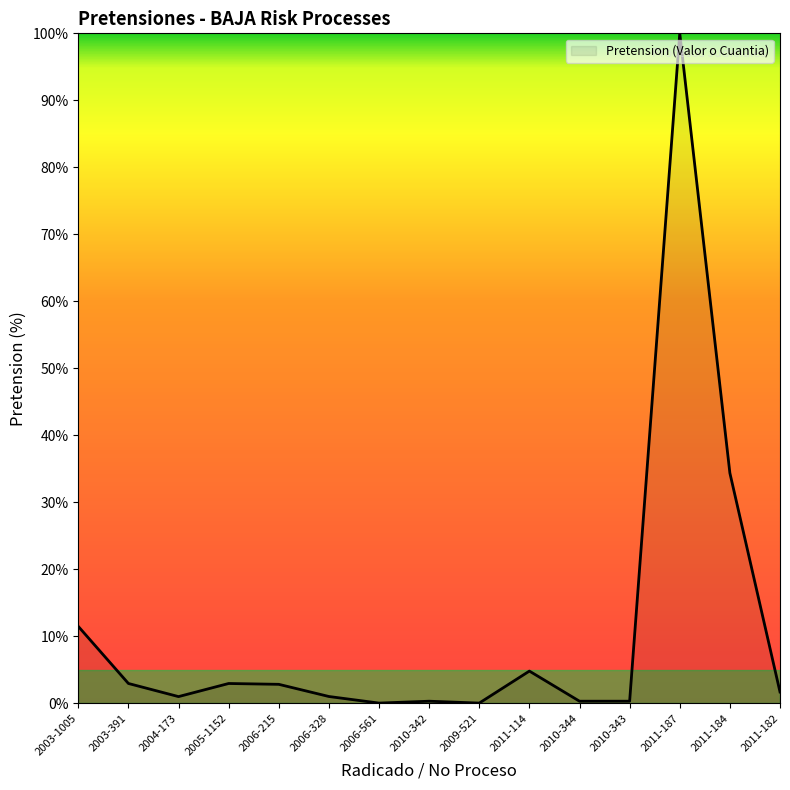

Approximately how many times larger is the value at 2006-328 compared to 2006-215?

0.4